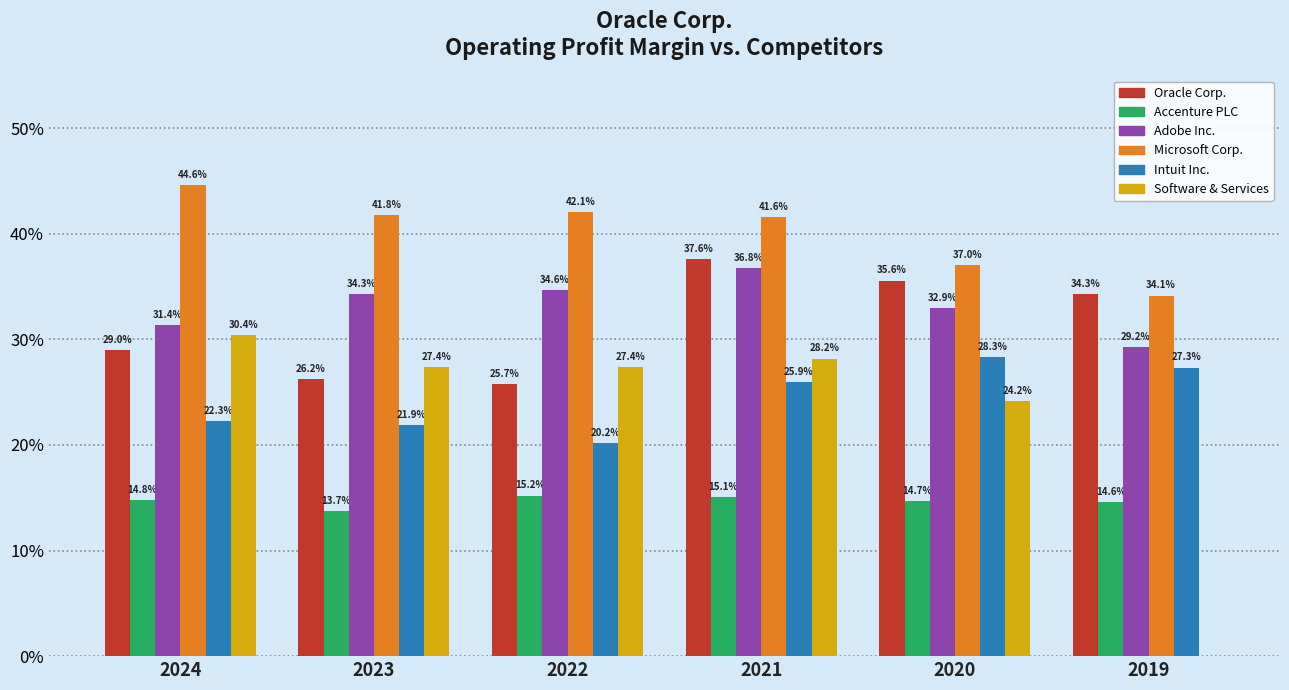

Where is Microsoft Corp. nearest to the value 0?

2019